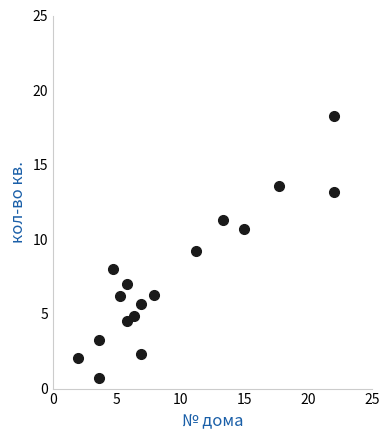

What is the range of Y values (max minus min)?

17.5